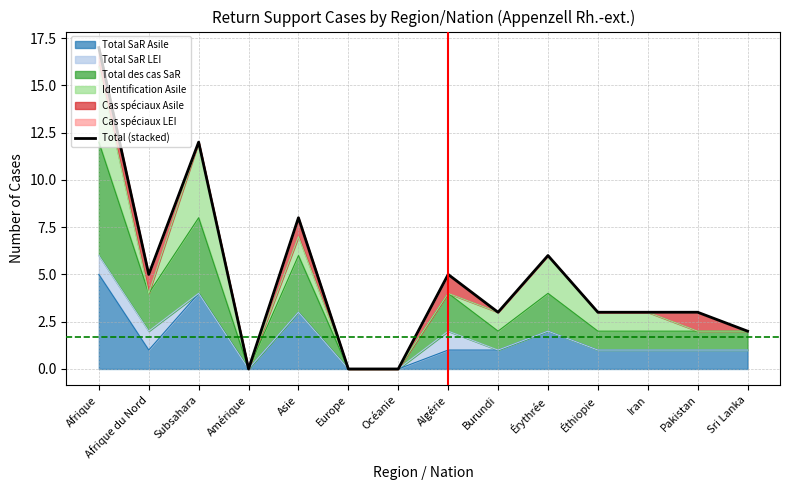

How many data points are above 3?

6